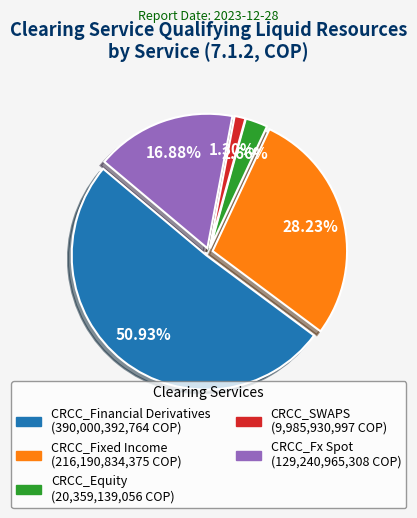

To the nearest percent, what portion does CRCC_Fx Spot represent?

17%